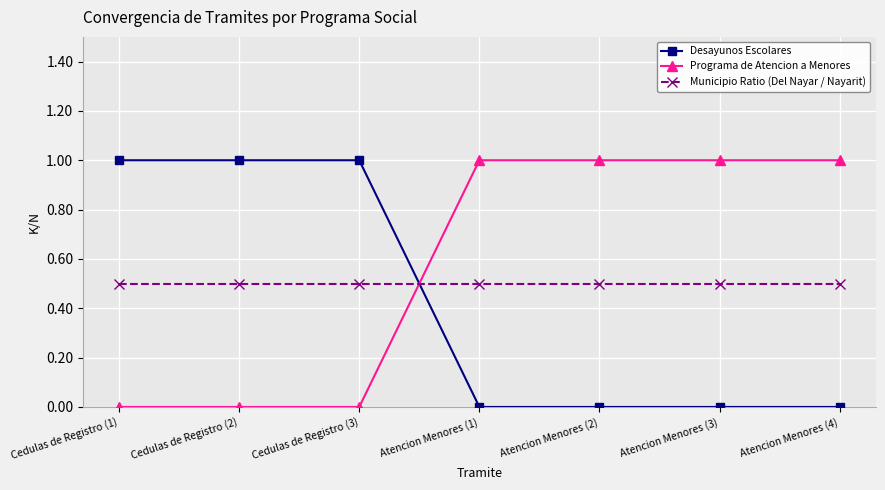

How many intersections are there between Programa de Atencion a Menores and Desayunos Escolares?

1